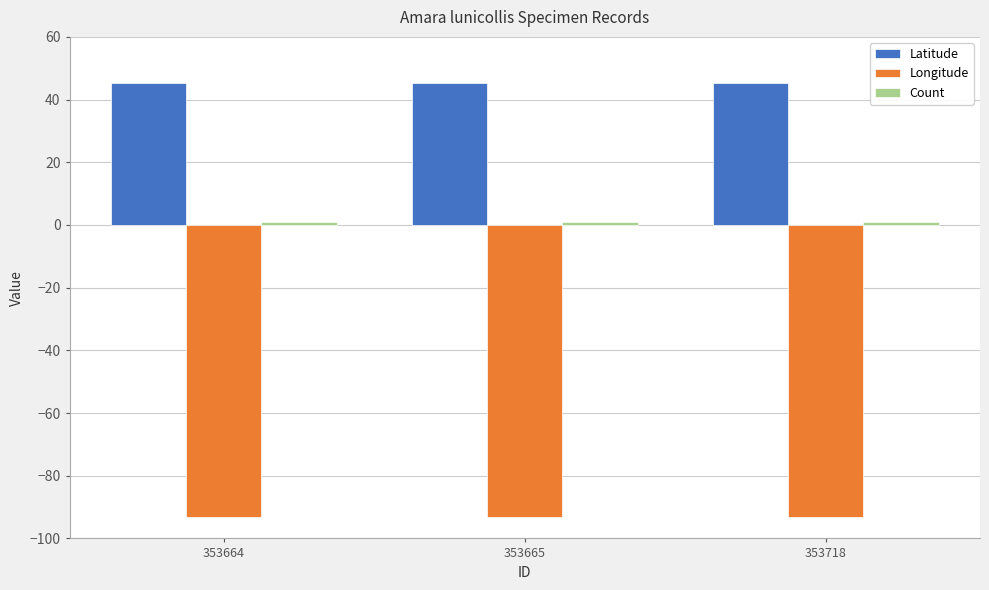

What is the sum of all Longitude values?

-279.5